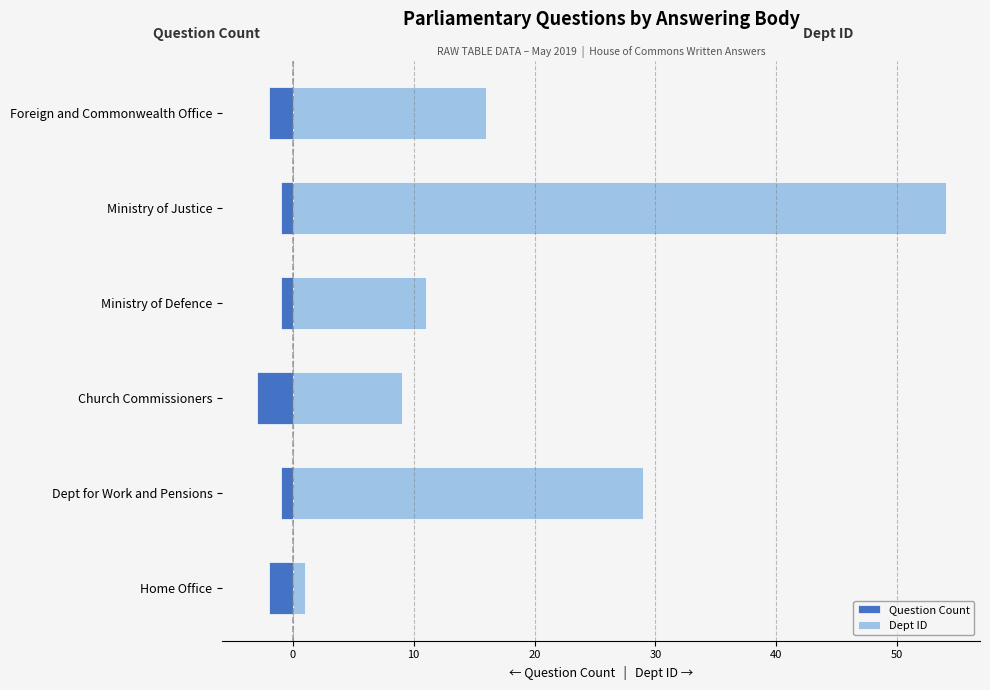

List the series in order of their overall mean, highest first.

Dept ID, Question Count